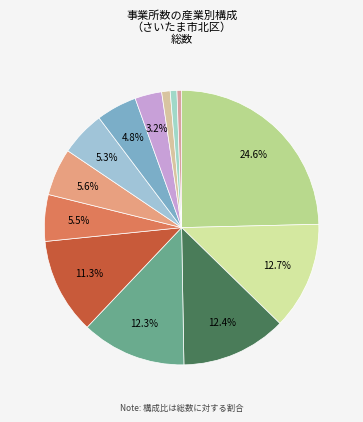

How many segments does this pie chart have?

13